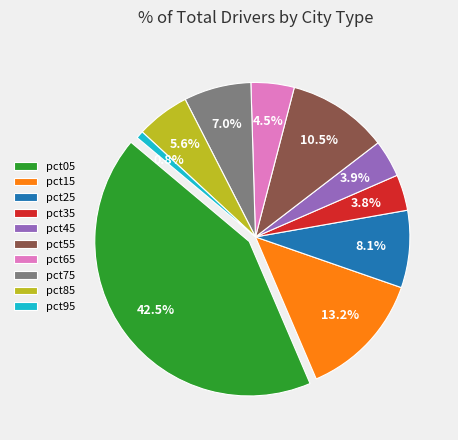

Which category has the biggest portion of the pie?

pct05